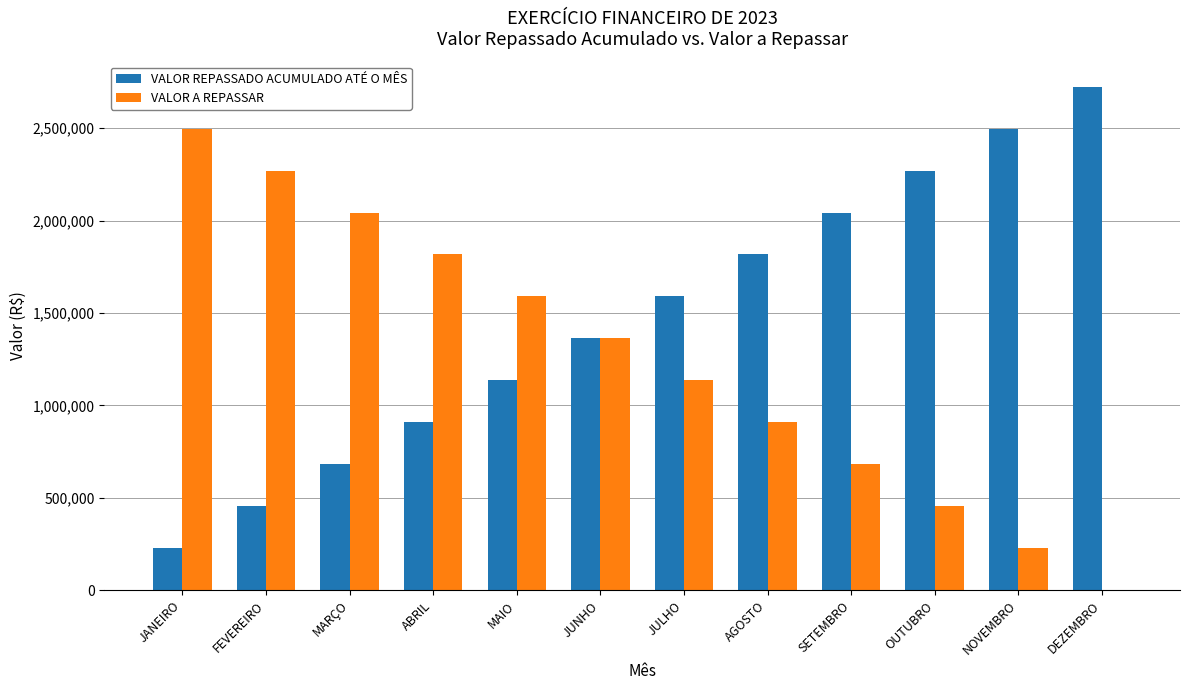

True or false: VALOR REPASSADO ACUMULADO ATÉ O MÊS has a value of 260651.6 at MARÇO.

False